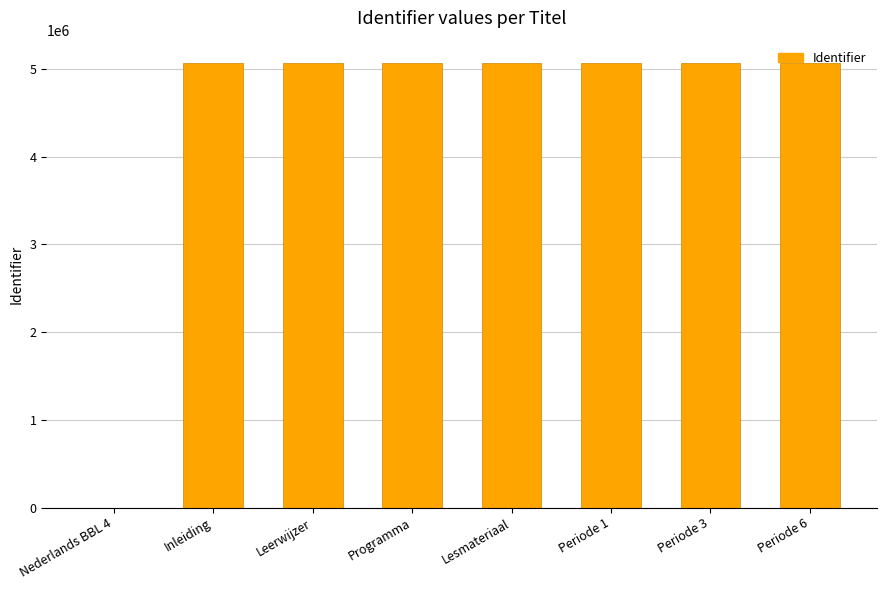

What is the maximum value shown in the chart?

5069393